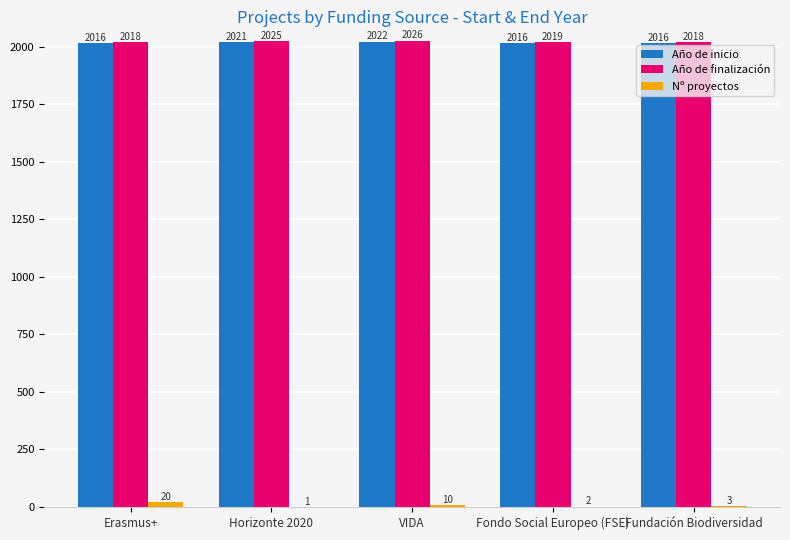

Count the Año de inicio values in the range 2016 to 2021.

4